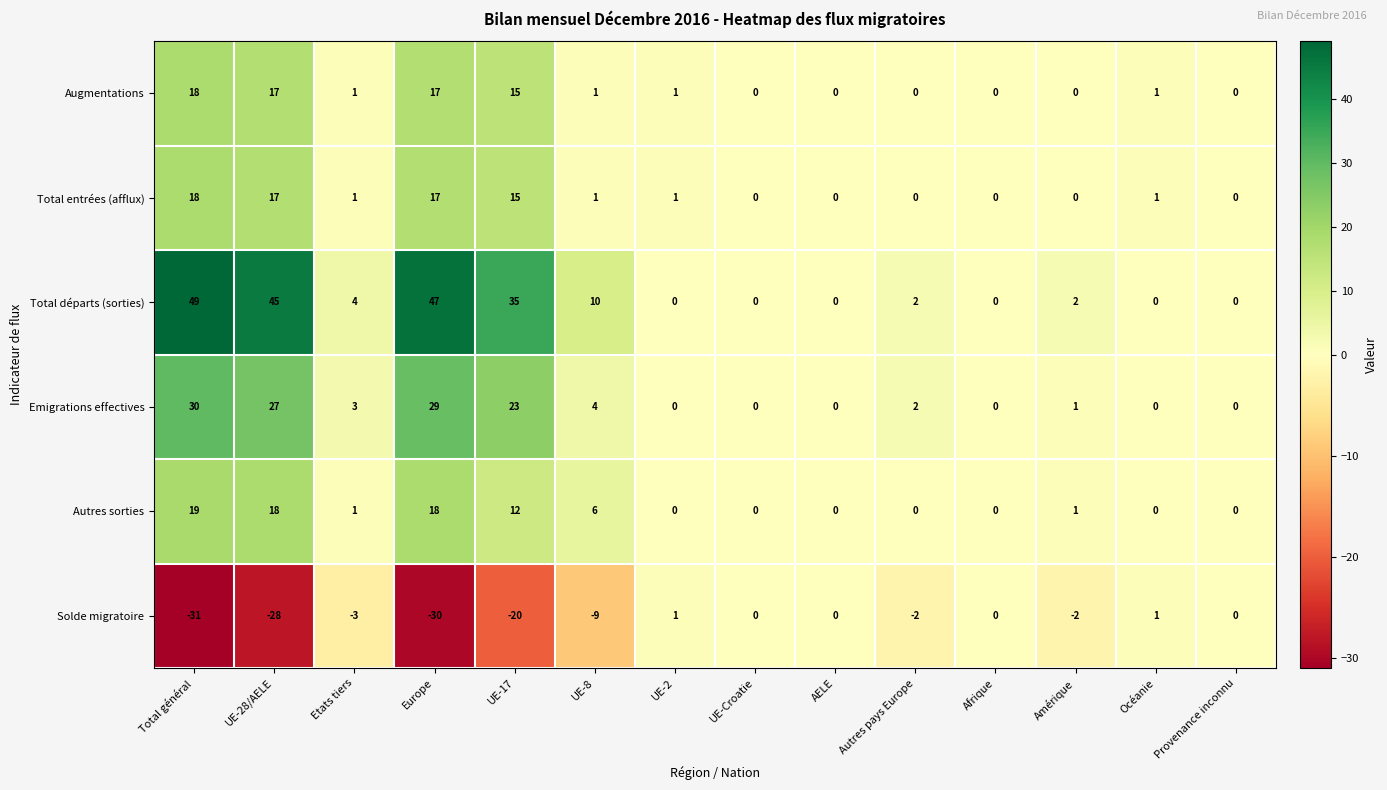

At which category is the sum across all series the highest?

Total général